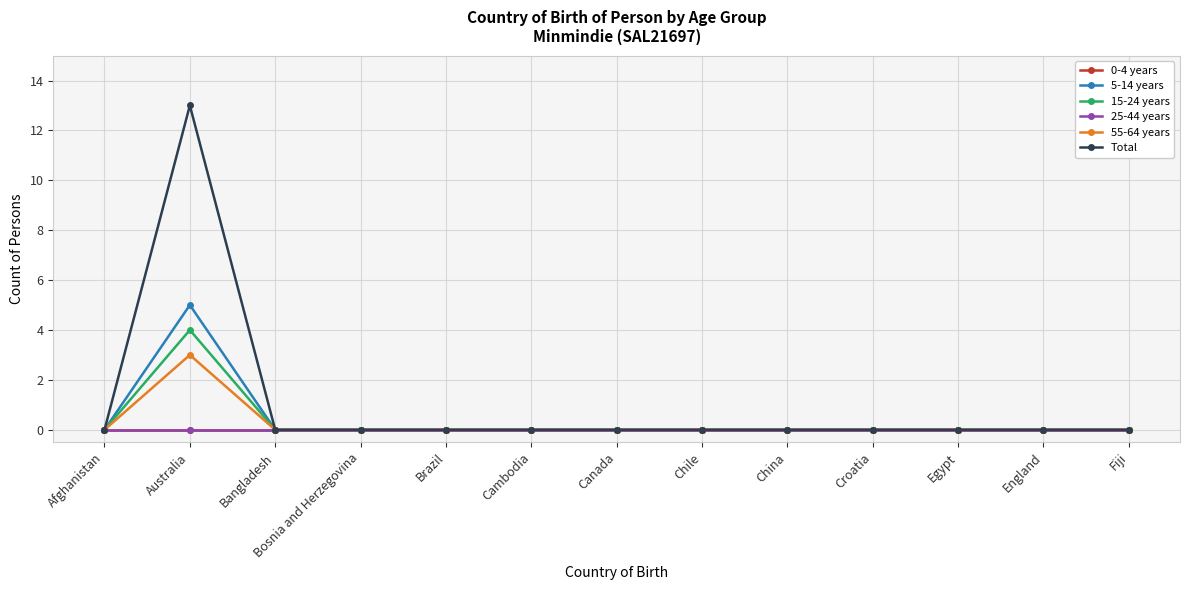

Rank the series by their maximum value, from lowest to highest.

0-4 years, 25-44 years, 55-64 years, 15-24 years, 5-14 years, Total